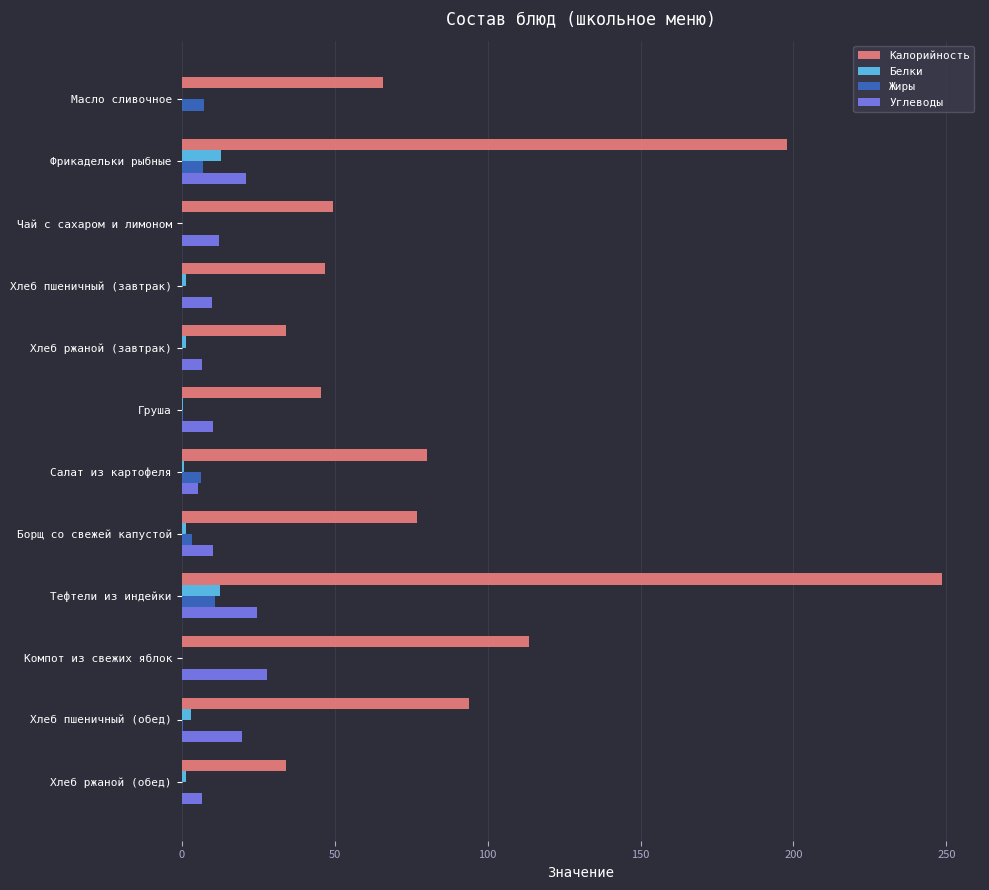

At which label does Жиры reach its peak?

Тефтели из индейки